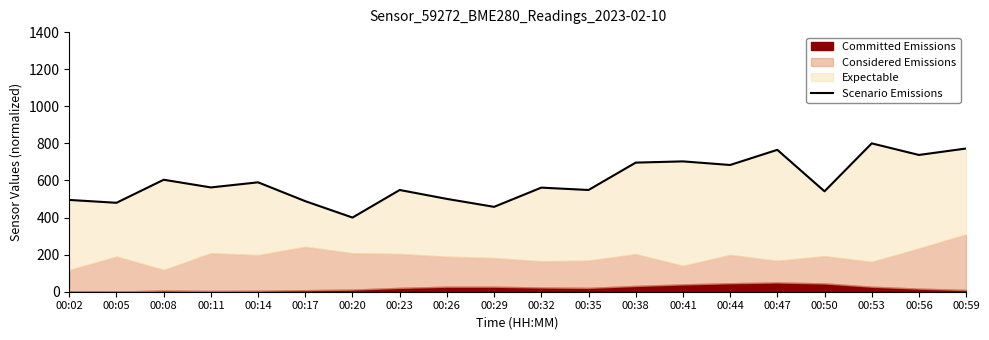

Rank the categories by value from lowest to highest.

00:20, 00:29, 00:05, 00:17, 00:02, 00:26, 00:50, 00:23, 00:35, 00:32, 00:11, 00:14, 00:08, 00:44, 00:38, 00:41, 00:56, 00:47, 00:59, 00:53